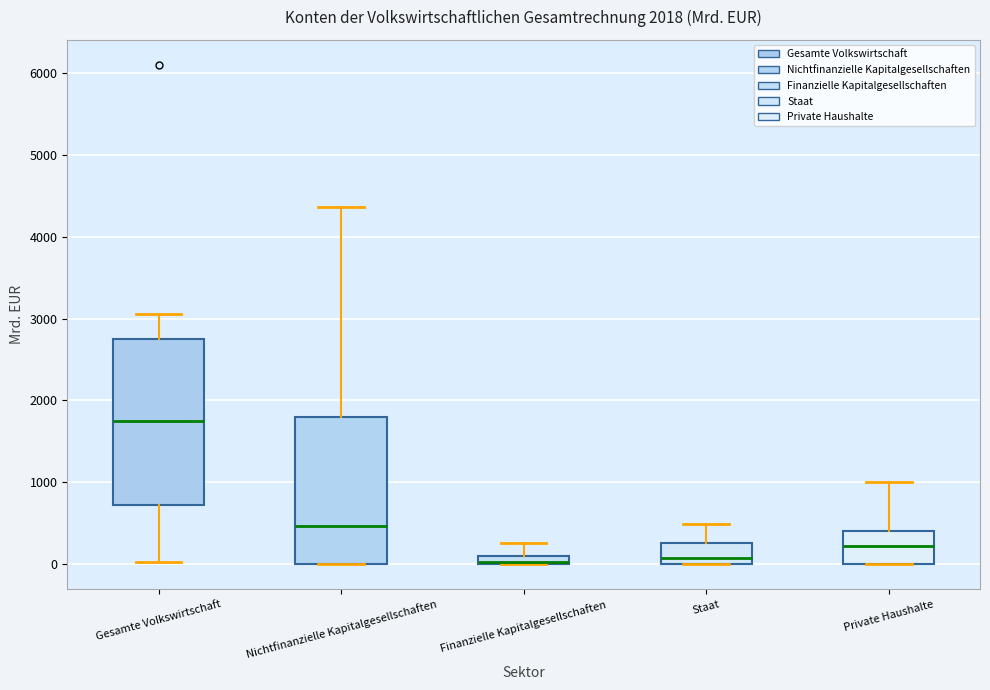

Where is the lower edge of the box for Finanzielle Kapitalgesellschaften on the y-axis? The values are not printed on the chart, so give them approximately, as read against the axis.

0